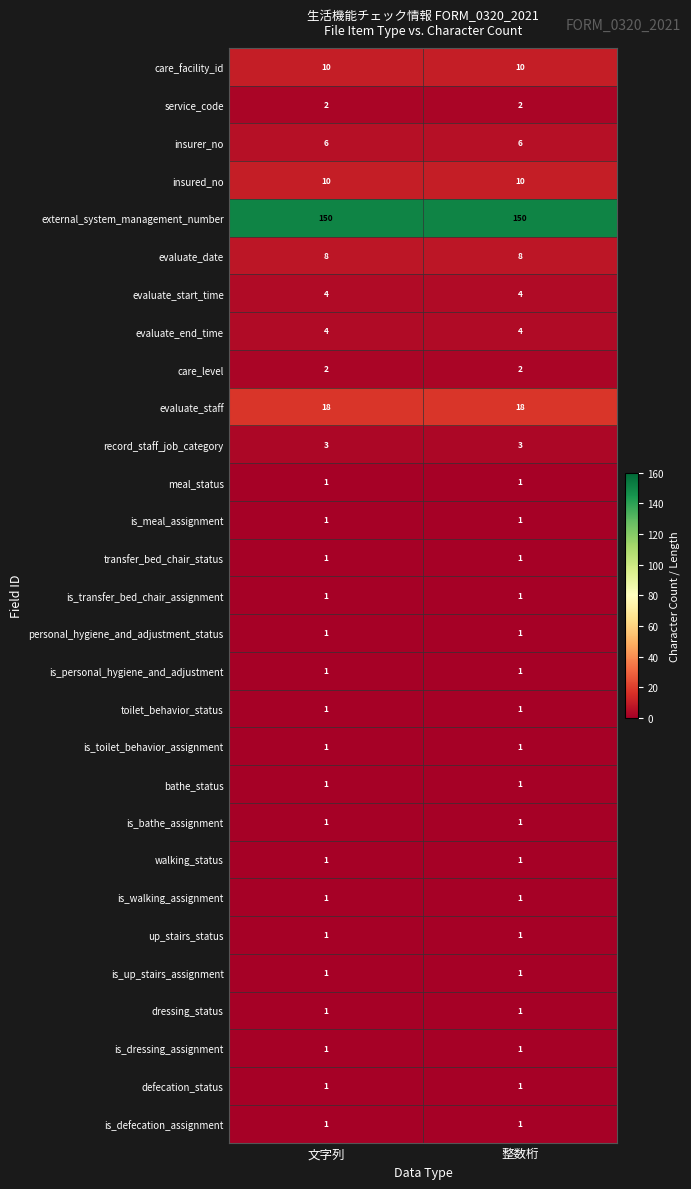

What is the approximate value of record_staff_job_category at 整数桁?

3